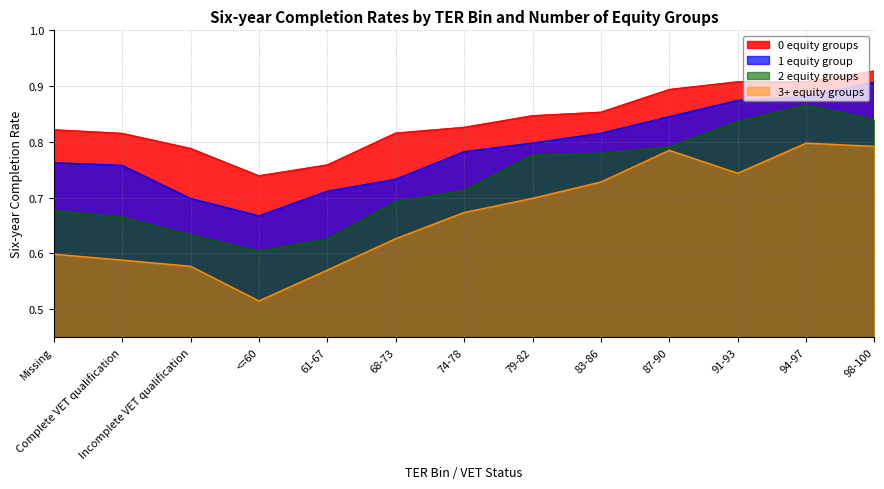

Between Incomplete VET qualification and 94-97, which is larger?

94-97